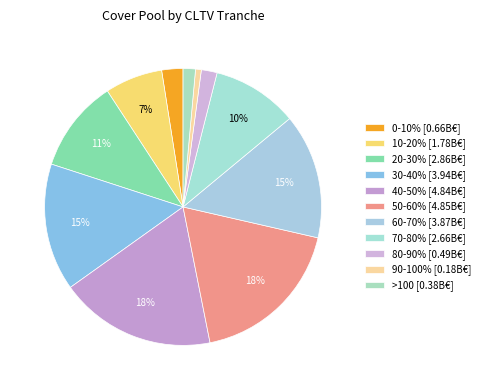

To the nearest percent, what is the average slice percentage?

9%